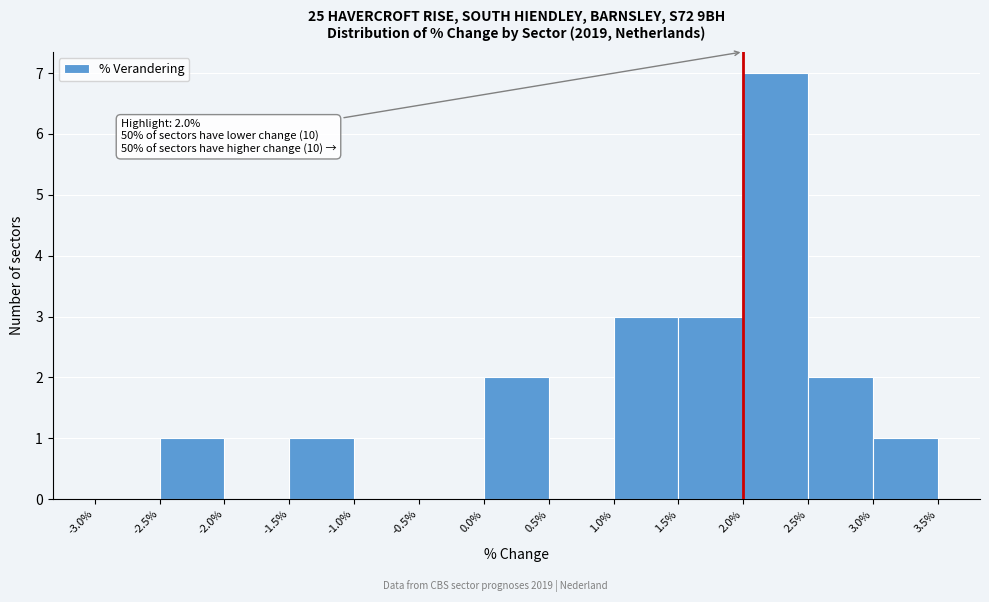

Which range on the x-axis has the tallest bar?

2.0% to 2.5%